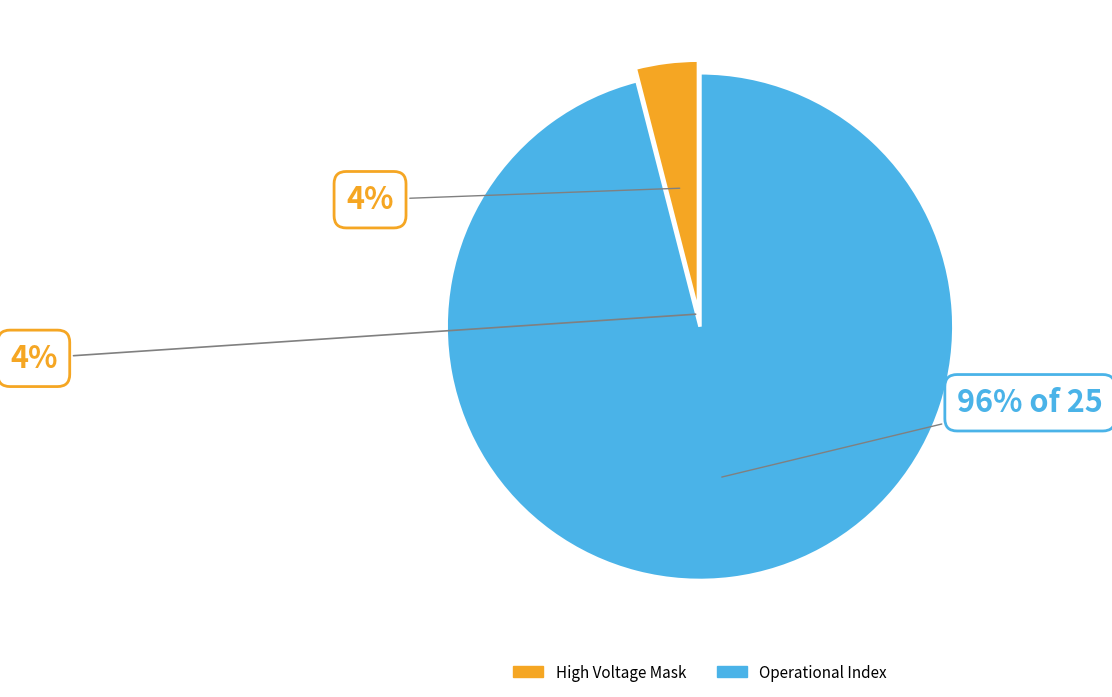

Which slice is the largest?

Operational Index